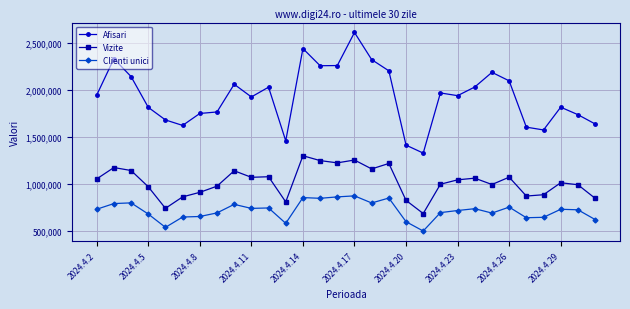

What is the difference between the second highest and second lowest values in the Afisari series?

1029353